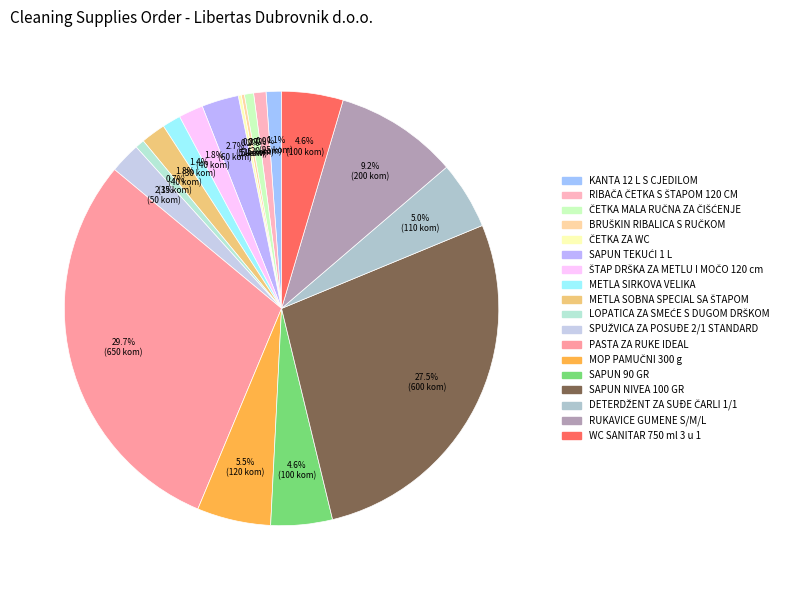

Is SAPUN NIVEA 100 GR the majority of the pie?

No